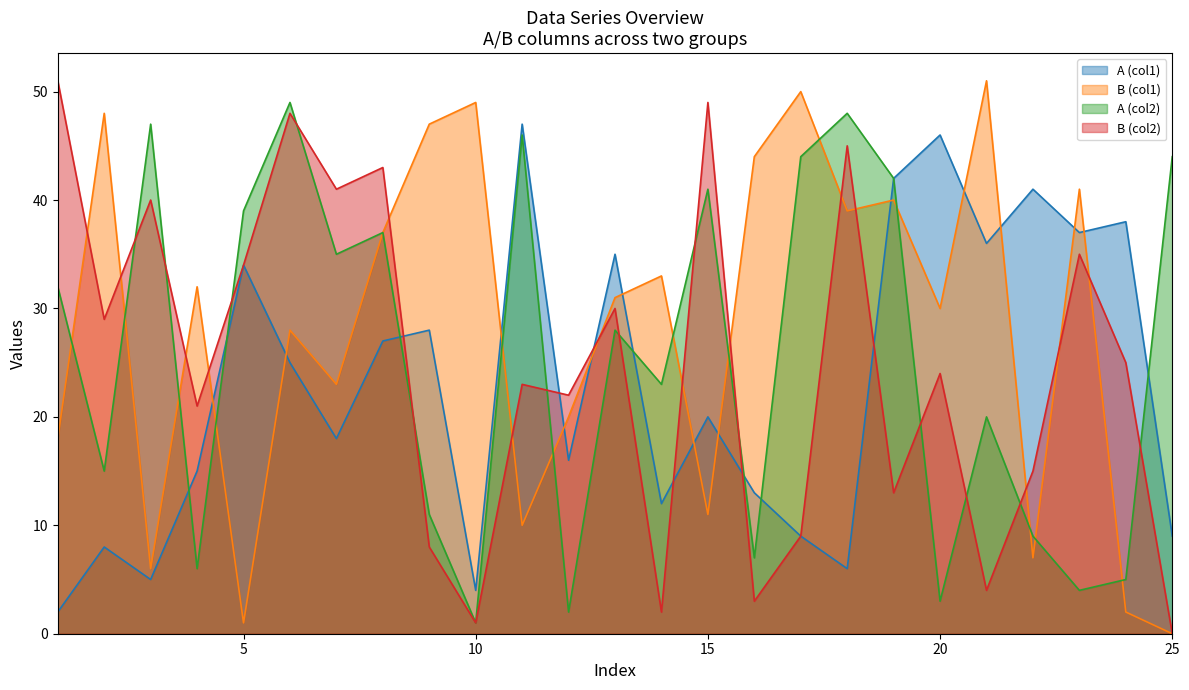

How many values in the A (col2) series exceed 28?

12